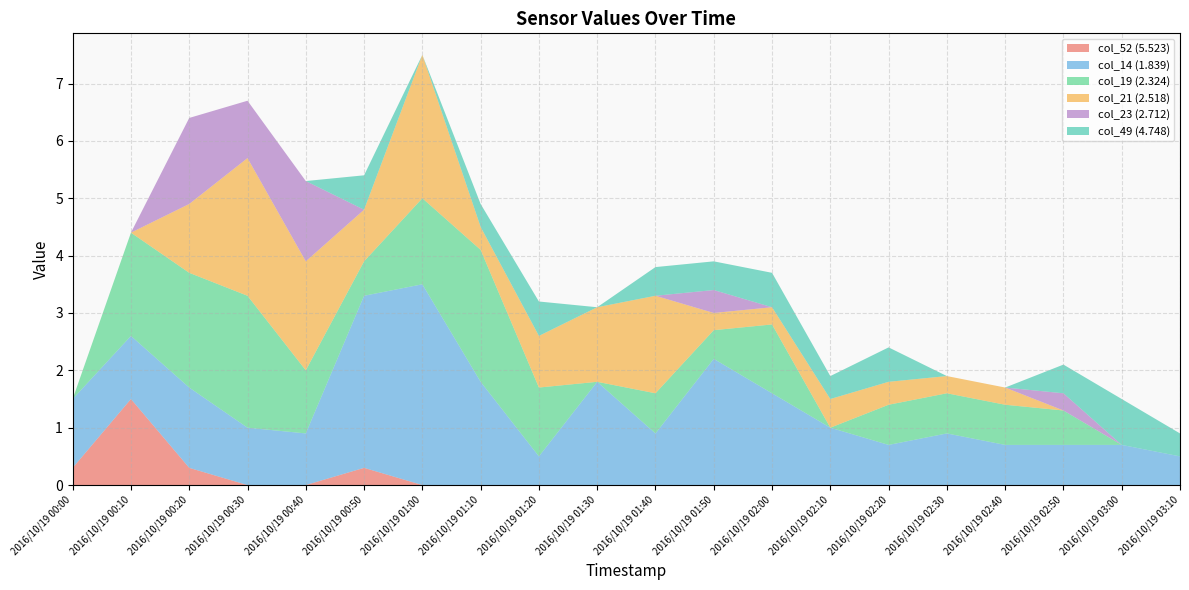

Reading left to right, list all the values displayed in this chart.

col_52 (5.523): 0.3	1.5	0.3	0.0	0.0	0.3	0.0	0.0	0.0	0.0	0.0	0.0	0.0	0.0	0.0	0.0	0.0	0.0	0.0	0.0
col_14 (1.839): 1.2	1.1	1.4	1.0	0.9	3.0	3.5	1.8	0.5	1.8	0.9	2.2	1.6	1.0	0.7	0.9	0.7	0.7	0.7	0.5
col_19 (2.324): 0.0	1.8	2.0	2.3	1.1	0.6	1.5	2.3	1.2	0.0	0.7	0.5	1.2	0.0	0.7	0.7	0.7	0.6	0.0	0.0
col_21 (2.518): 0.0	0.0	1.2	2.4	1.9	0.9	2.5	0.4	0.9	1.3	1.7	0.3	0.3	0.5	0.4	0.3	0.3	0.0	0.0	0.0
col_23 (2.712): 0.0	0.0	1.5	1.0	1.4	0.0	0.0	0.0	0.0	0.0	0.0	0.4	0.0	0.0	0.0	0.0	0.0	0.3	0.0	0.0
col_49 (4.748): 0.0	0.0	0.0	0.0	0.0	0.6	0.0	0.4	0.6	0.0	0.5	0.5	0.6	0.4	0.6	0.0	0.0	0.5	0.8	0.4